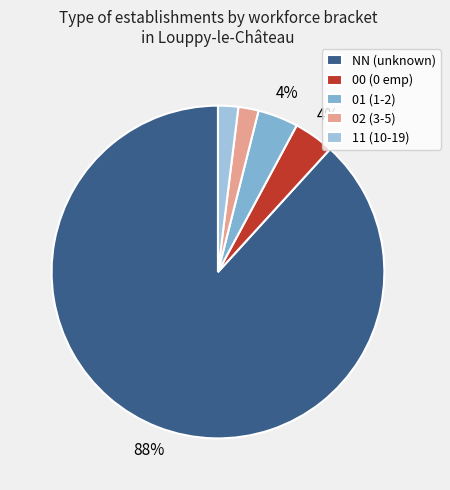

The 11 slice represents 13% of the pie. True or false?

False